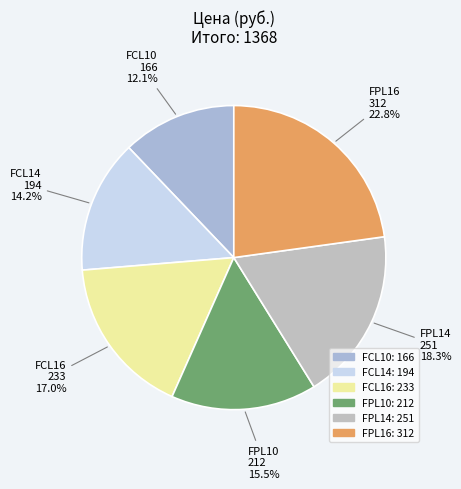

What is the ratio of the value at FPL14 to the value at FPL16?

0.8